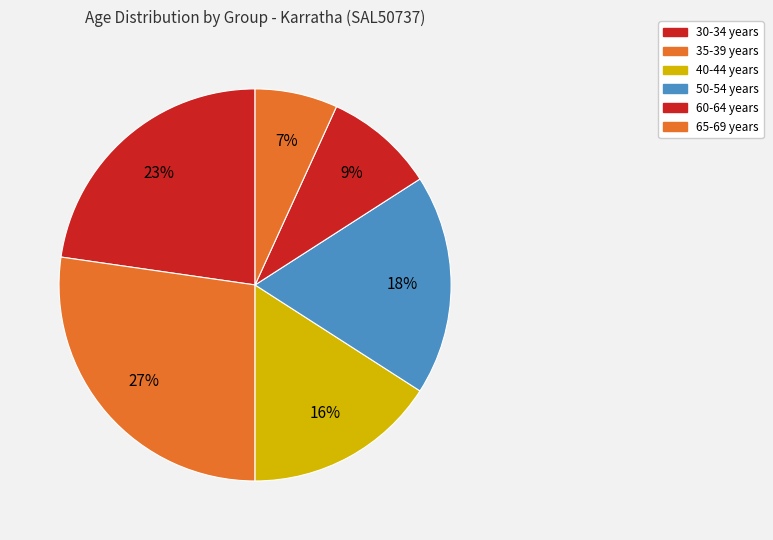

To the nearest percent, what portion does 60-64 years represent?

9%